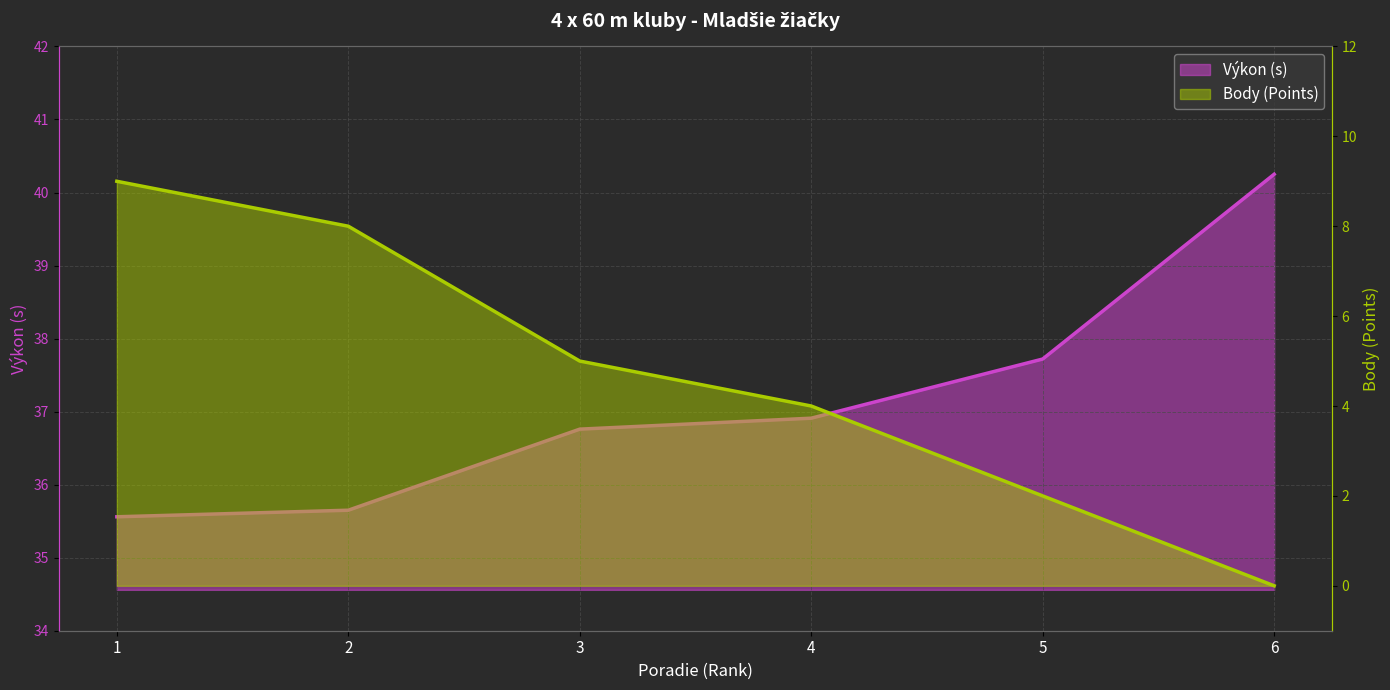

Count the number of data series in this chart.

2